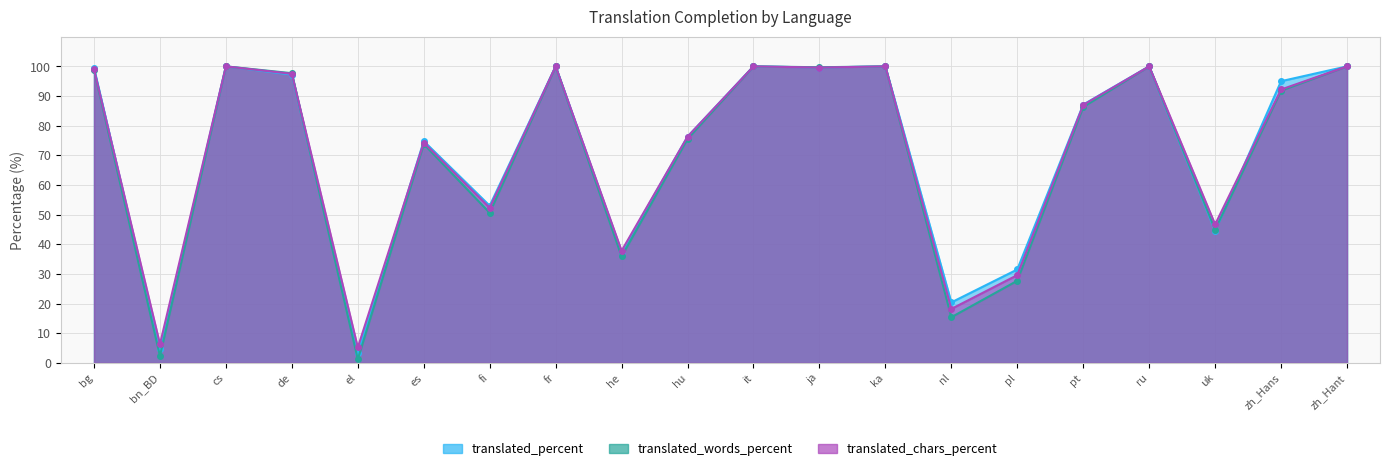

At which label does translated_percent first exceed 95?

bg